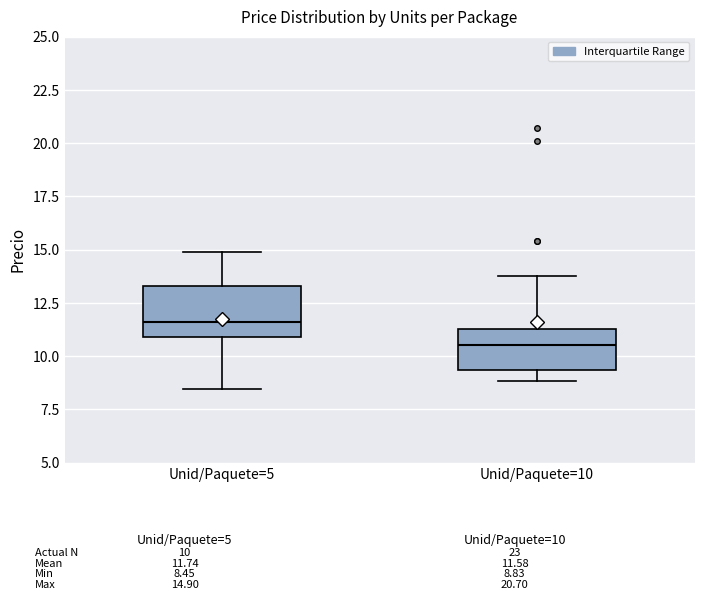

Reading left to right, read every box against the y-axis: the position of its median line, the range the box covers, and the ends of its whiskers. The values are not printed on the chart, so give them approximately, as read against the axis.

Unid/Paquete=5: median 11.5, box 11.0 to 13.5, whiskers 8.5 to 15.0
Unid/Paquete=10: median 10.5, box 9.5 to 11.5, whiskers 9.0 to 14.0